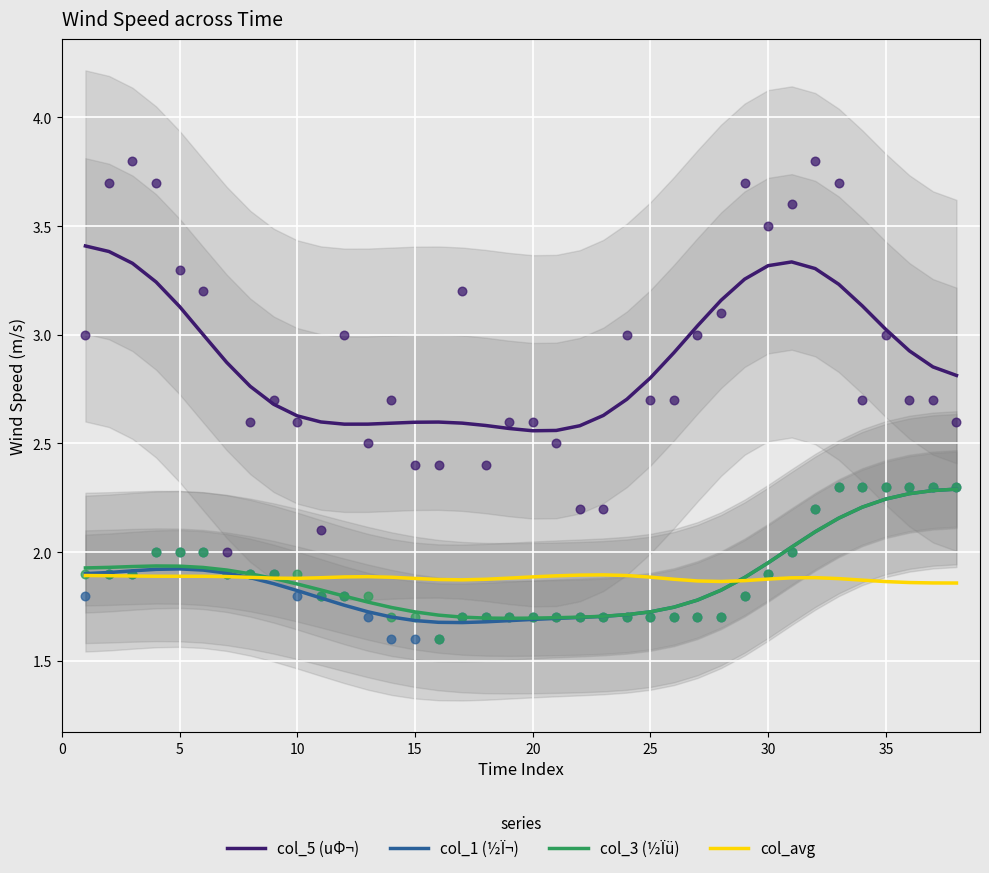

What is the maximum value for col_1 (½Ï¬)?

2.3